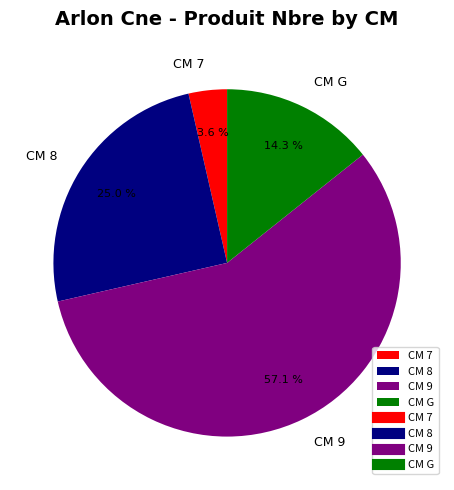

Which has a higher value, CM 9 or CM 8?

CM 9